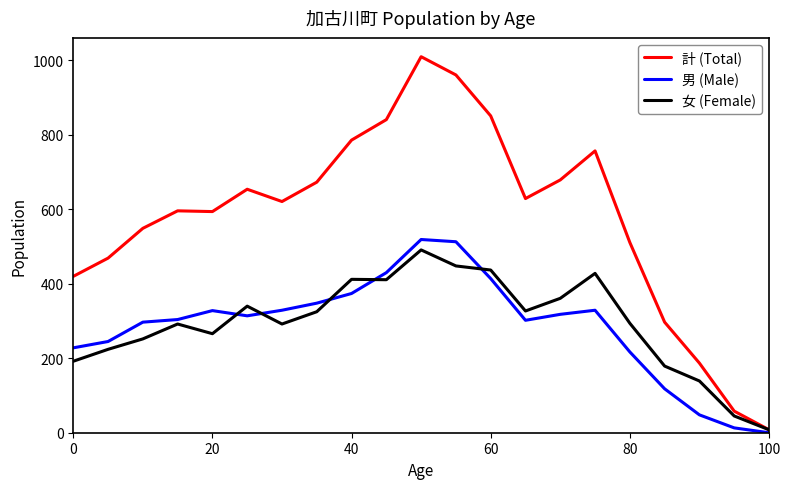

What is the maximum value for 男 (Male)?

519